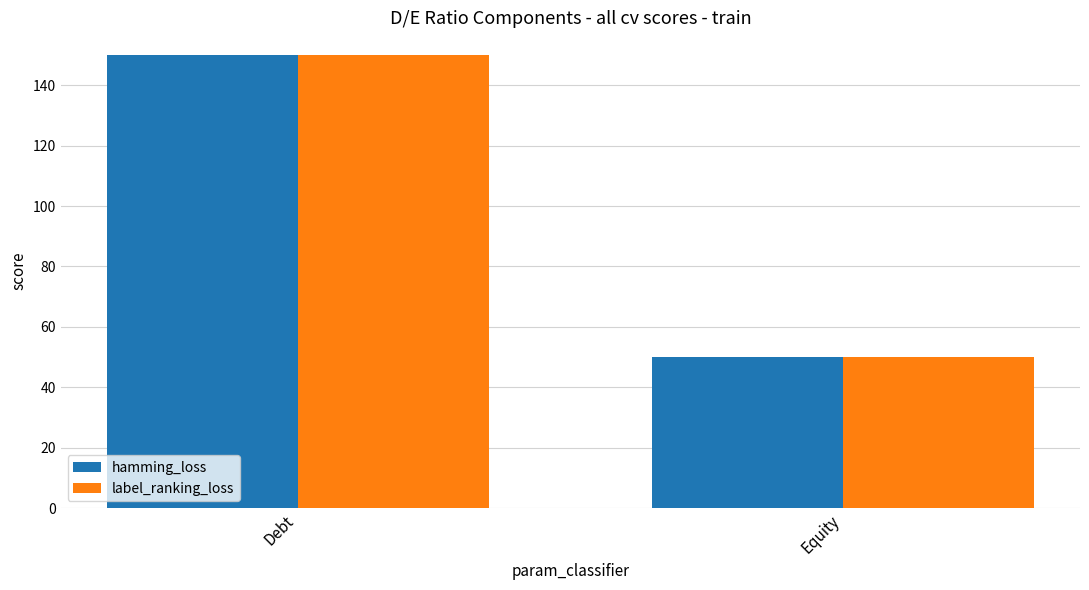

The label_ranking_loss series shows 150 at Debt. True or false?

True